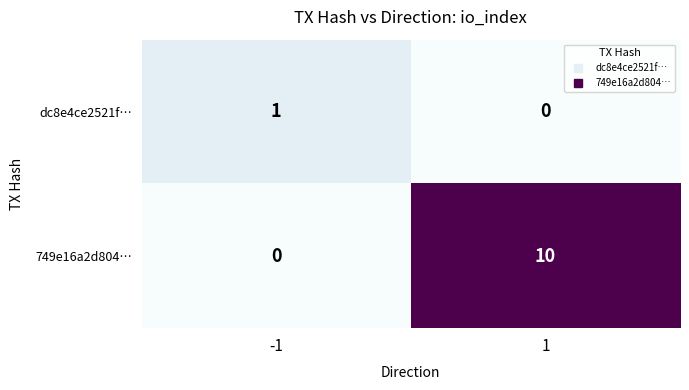

Reading left to right, what are all the values shown in this chart?

dc8e4ce2521f…: -1=1	1=0
749e16a2d804…: -1=0	1=10